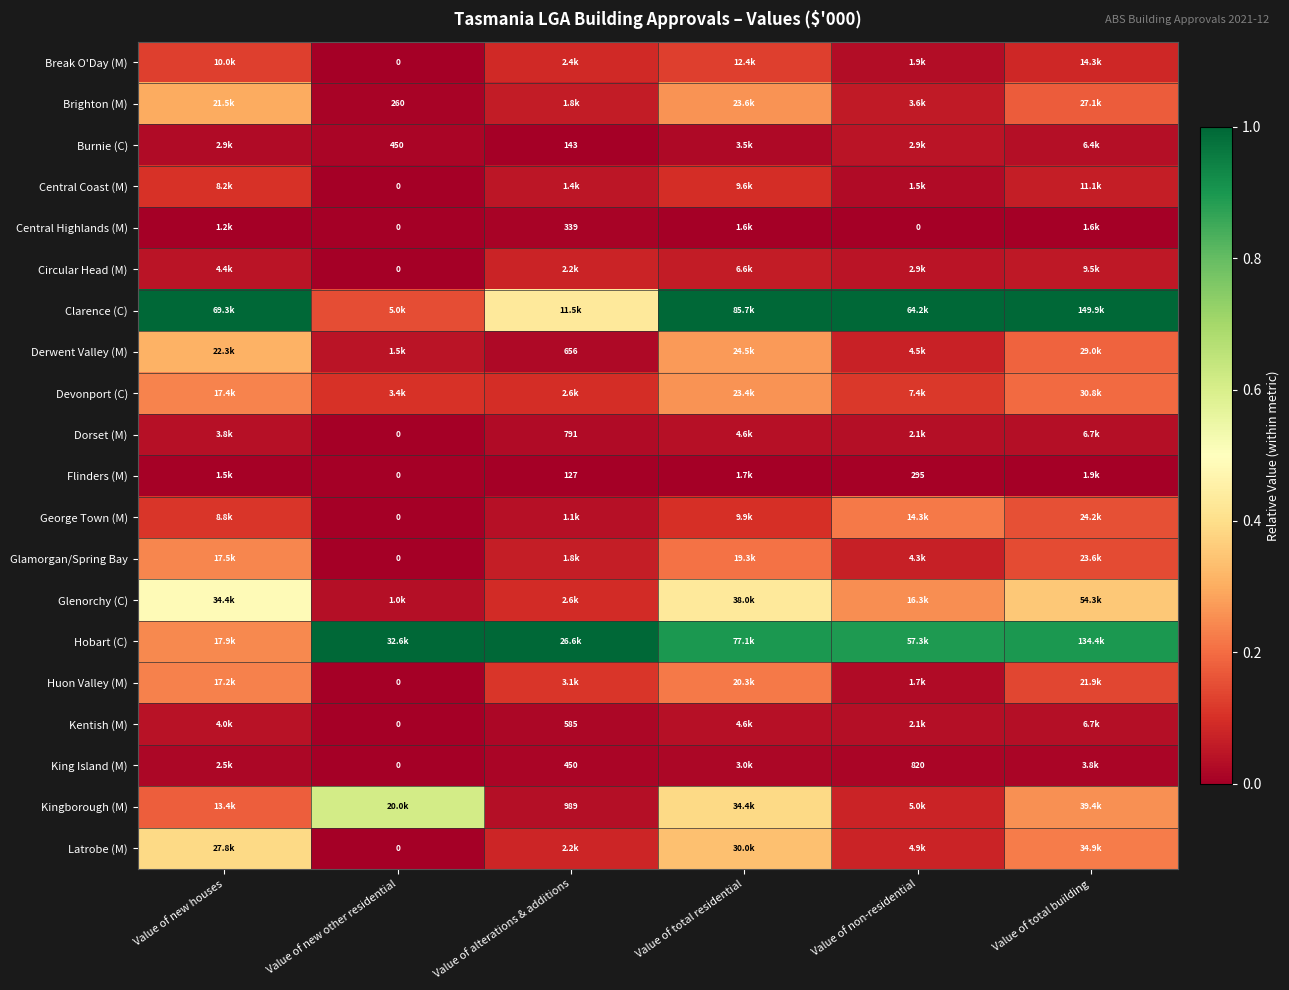

Is the value of Huon Valley (M) at Value of non-residential greater than the value of Hobart (C) at Value of new other residential?

No